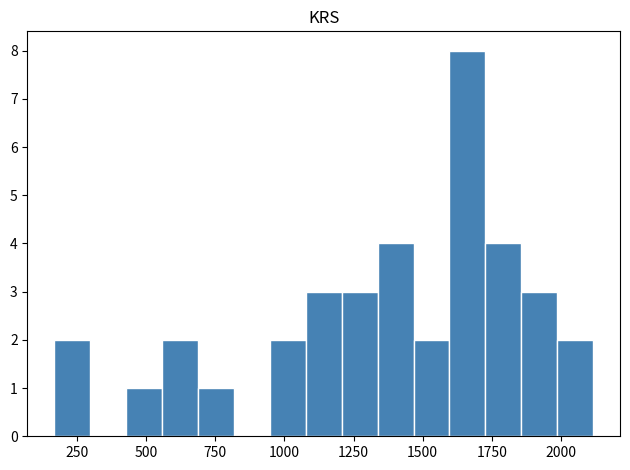

Read against the x-axis, roughly where is the centre of the tallest bar?

1650